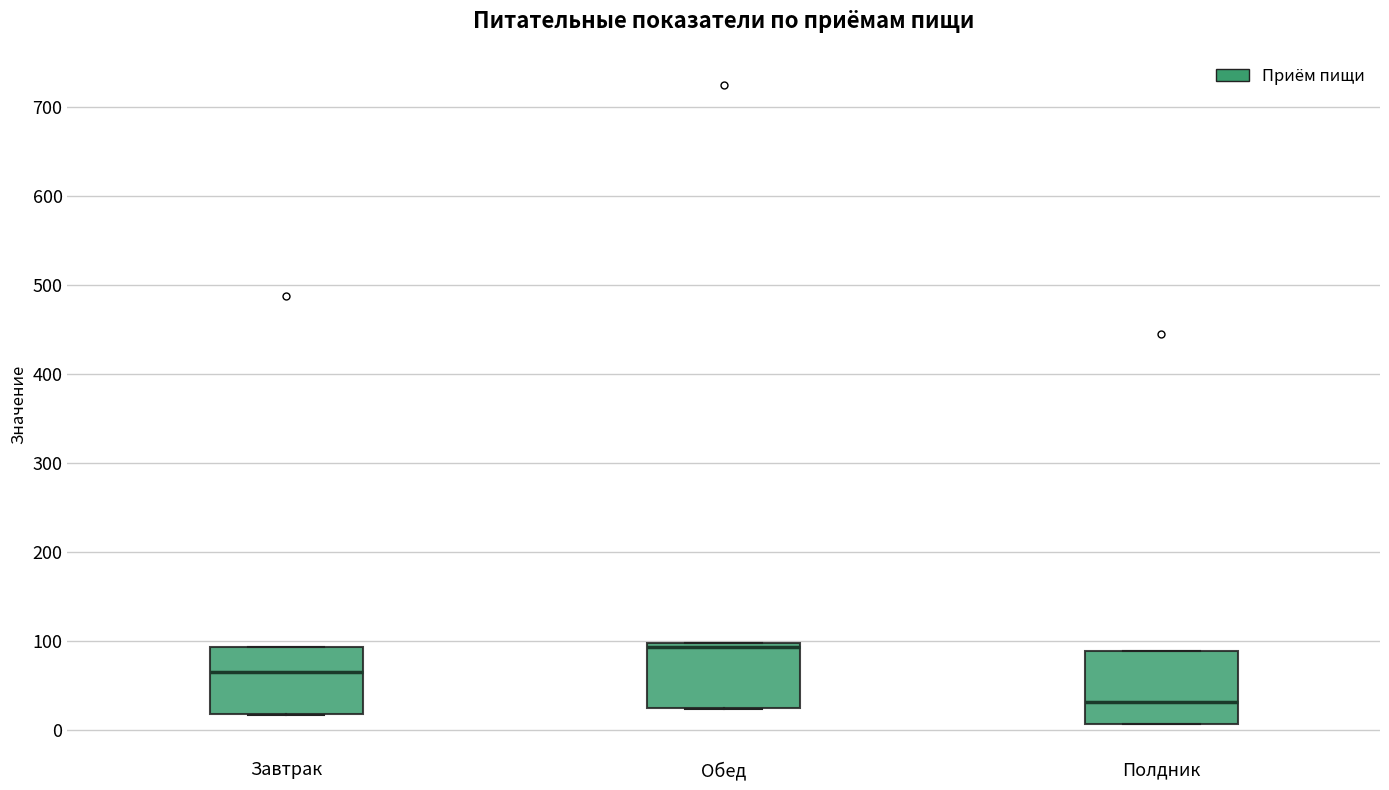

Reading left to right, read every box against the y-axis: the position of its median line, the range the box covers, and the ends of its whiskers. The values are not printed on the chart, so give them approximately, as read against the axis.

Завтрак: median 60, box 20 to 90, whiskers 20 to 90
Обед: median 90, box 20 to 100, whiskers 20 to 100
Полдник: median 30, box 10 to 90, whiskers 10 to 90